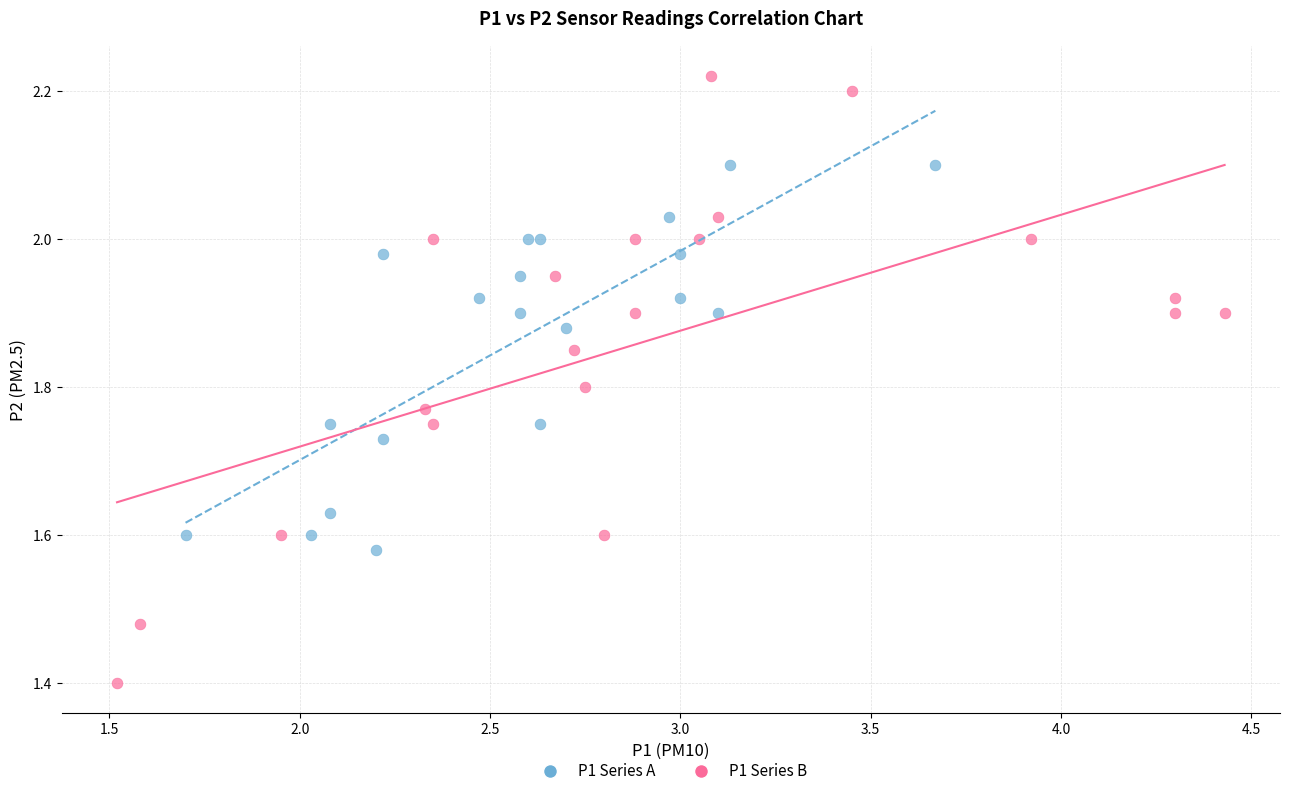

Which series has the largest Y range (max minus min)?

P1 Series B